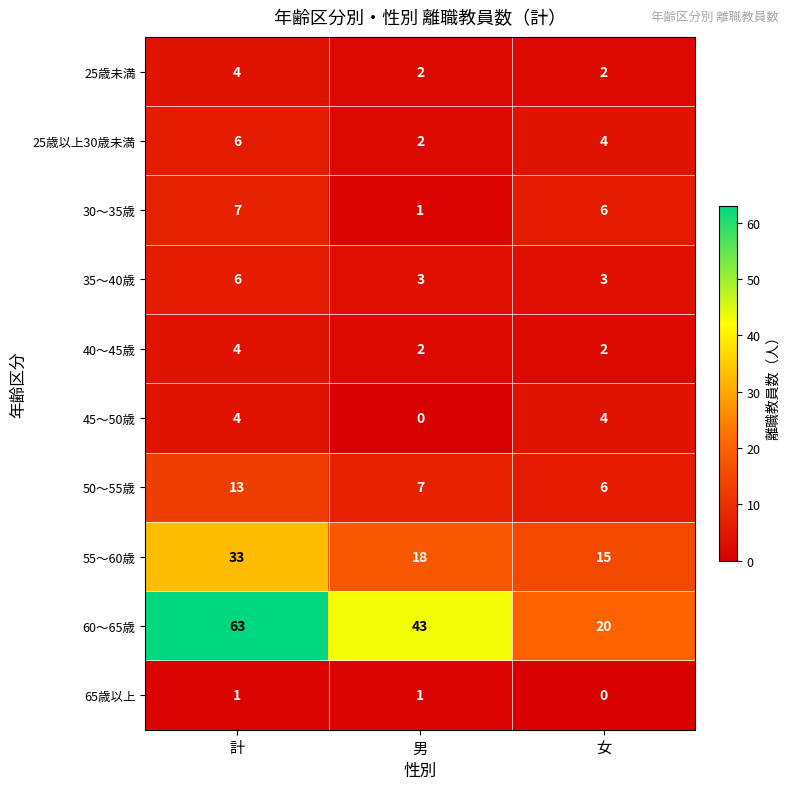

List the labels in order of 55〜60歳 value, largest first.

計, 男, 女